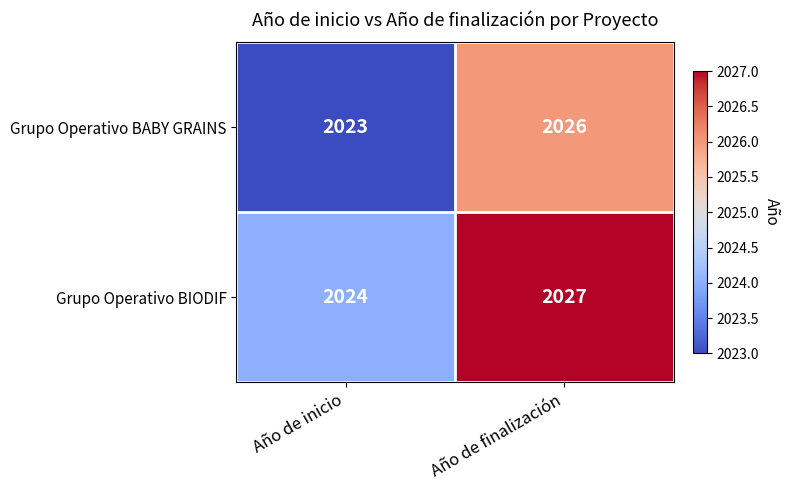

What is the total value across all series at Año de inicio?

4047